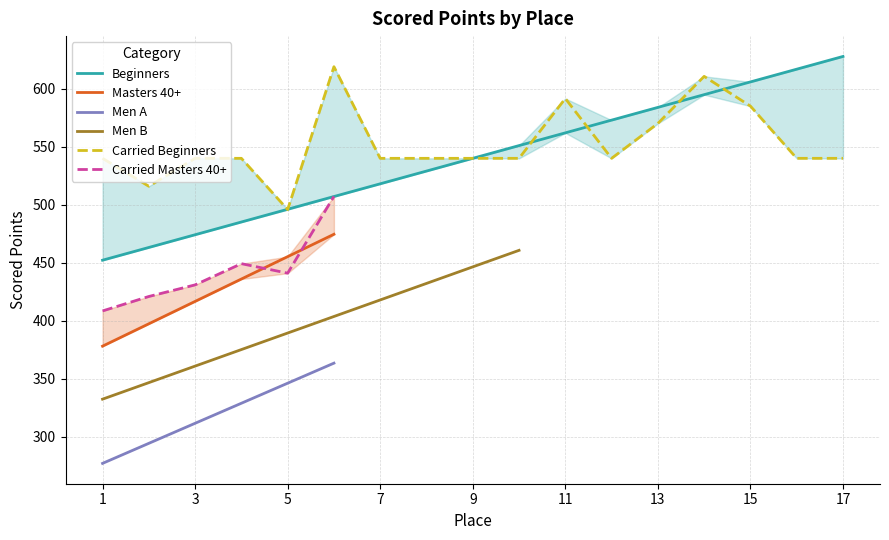

What is the maximum value for Carried Beginners?

619.0